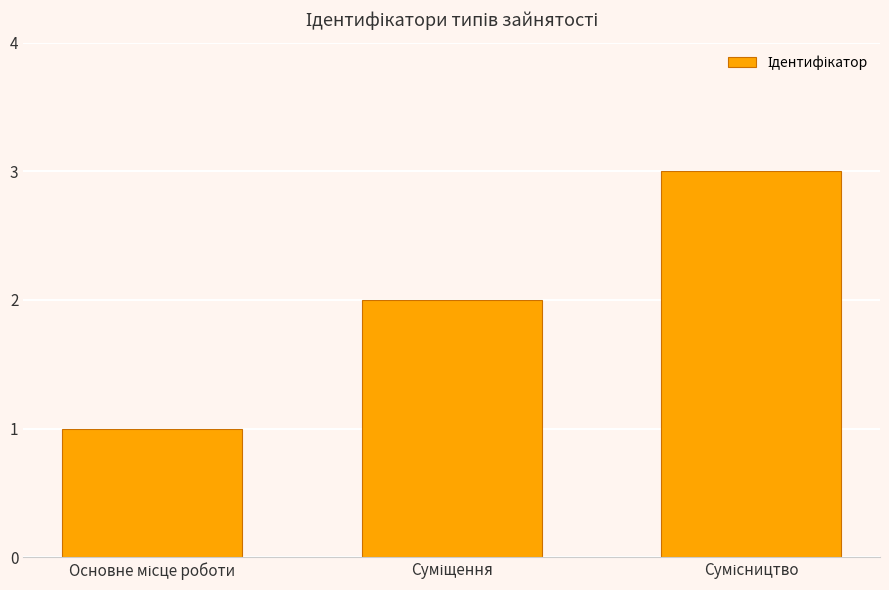

What is the sum of all values?

6